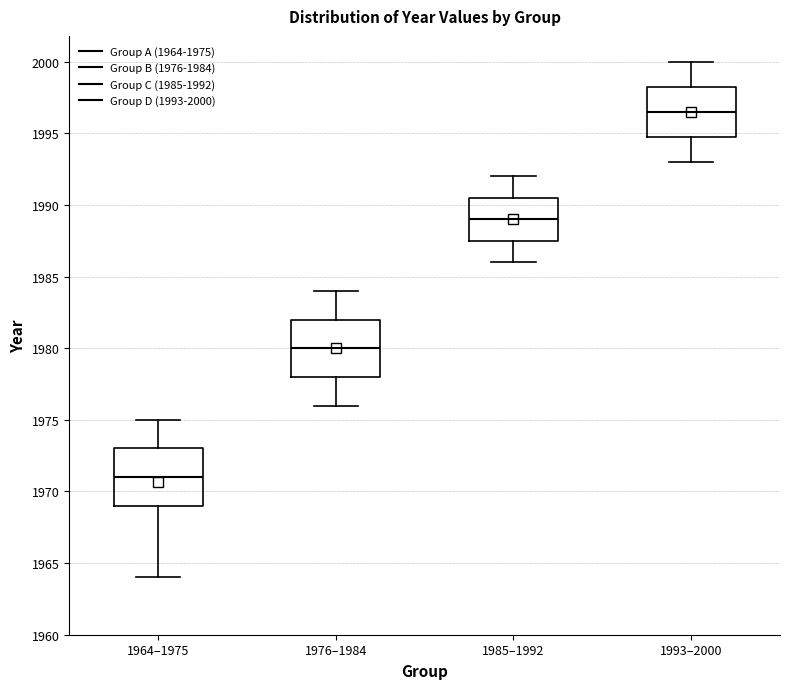

Which box's median line is the lowest?

1964–1975